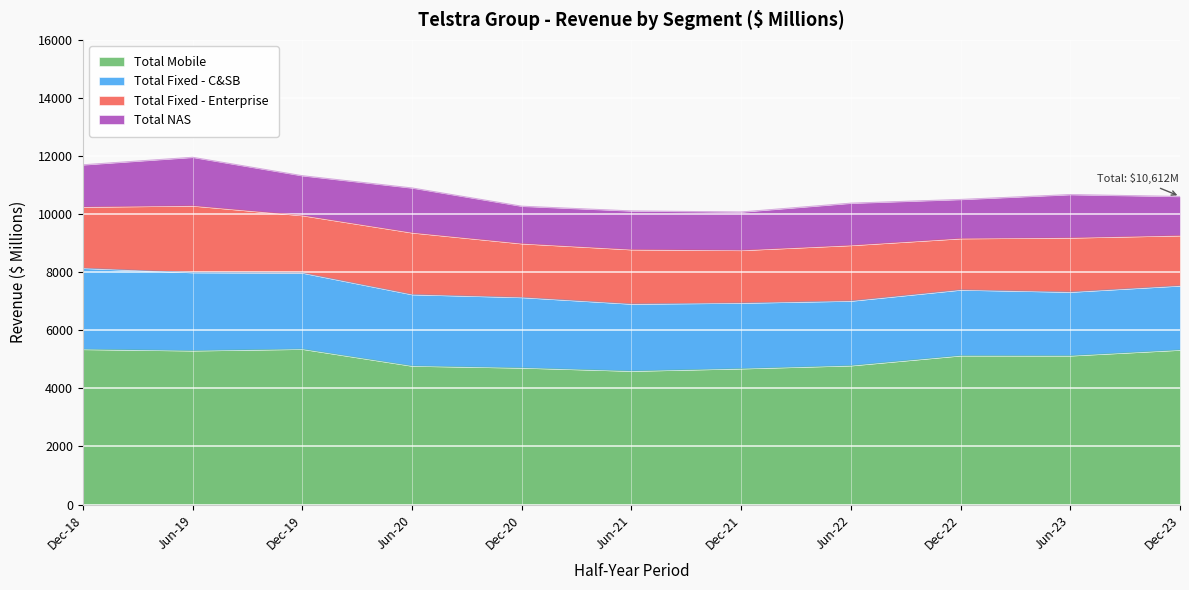

Reading right to left, what are all the values shown in this chart?

Total Mobile: 5325	5128	5130	4787	4683	4600	4710	4775	5355	5301	5348
Total Fixed - C&SB: 2211	2193	2264	2226	2260	2310	2426	2460	2623	2691	2794
Total Fixed - Enterprise: 1728	1867	1769	1915	1814	1872	1852	2128	1978	2297	2108
Total NAS: 1348	1489	1346	1453	1320	1332	1289	1542	1371	1672	1452